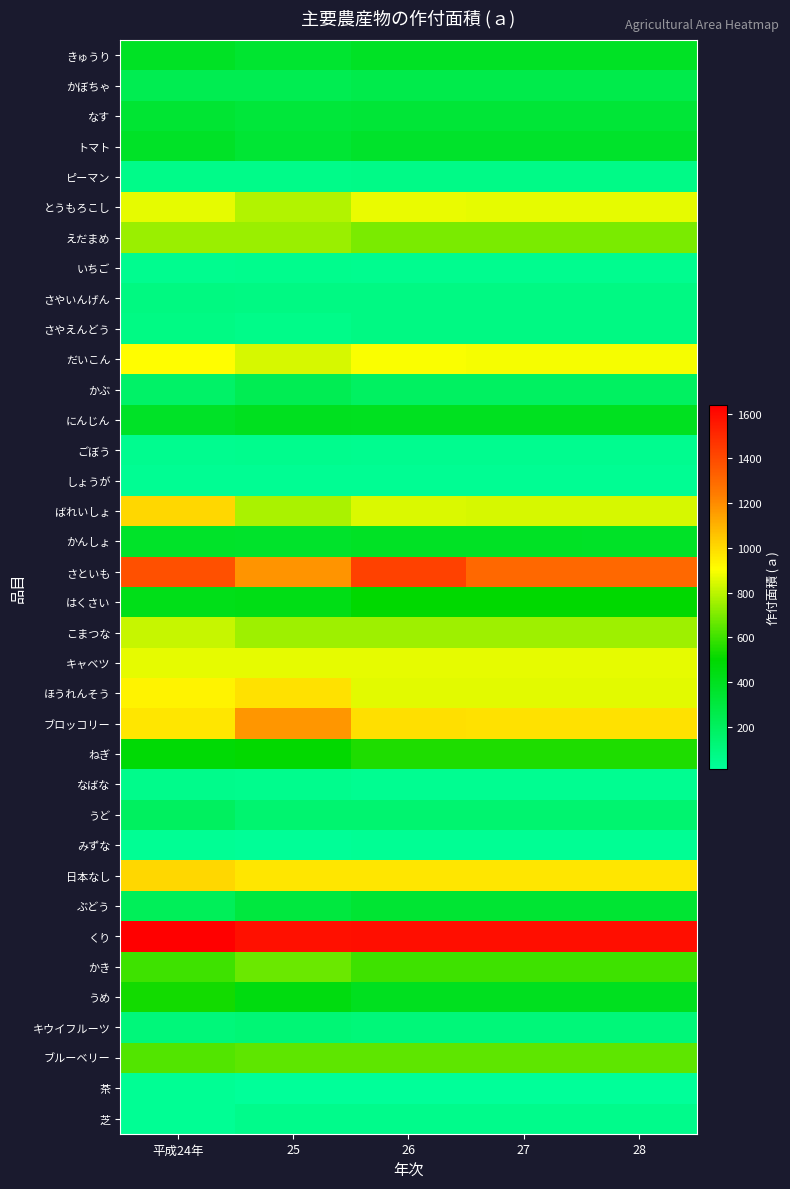

Reading left to right, what are all the values shown in this chart?

きゅうり: 平成24年=385	25=348	26=386	27=386	28=385
かぼちゃ: 平成24年=246	25=243	26=264	27=263	28=263
なす: 平成24年=338	25=315	26=329	27=329	28=329
トマト: 平成24年=375	25=335	26=363	27=363	28=363
ピーマン: 平成24年=67	25=67	26=71	27=71	28=71
とうもろこし: 平成24年=865	25=783	26=870	27=869	28=868
えだまめ: 平成24年=744	25=748	26=697	27=696	28=695
いちご: 平成24年=47	25=56	26=45	27=45	28=45
さやいんげん: 平成24年=91	25=87	26=83	27=83	28=83
さやえんどう: 平成24年=80	25=67	26=82	27=82	28=82
だいこん: 平成24年=913	25=843	26=896	27=895	28=894
かぶ: 平成24年=177	25=237	26=192	27=192	28=192
にんじん: 平成24年=375	25=404	26=395	27=394	28=394
ごぼう: 平成24年=46	25=51	26=48	27=47	28=47
しょうが: 平成24年=34	25=33	26=33	27=33	28=33
ばれいしょ: 平成24年=1005	25=774	26=845	27=844	28=843
かんしょ: 平成24年=368	25=365	26=381	27=381	28=380
さといも: 平成24年=1380	25=1180	26=1427	27=1305	28=1304
はくさい: 平成24年=421	25=435	26=500	27=500	28=499
こまつな: 平成24年=816	25=752	26=751	27=751	28=750
キャベツ: 平成24年=864	25=864	26=868	27=867	28=866
ほうれんそう: 平成24年=938	25=982	26=861	27=860	28=859
ブロッコリー: 平成24年=969	25=1175	26=985	27=984	28=983
ねぎ: 平成24年=483	25=507	26=547	27=546	28=546
なばな: 平成24年=58	25=51	26=42	27=42	28=42
うど: 平成24年=200	25=149	26=151	27=151	28=151
みずな: 平成24年=31	25=24	26=31	27=30	28=30
日本なし: 平成24年=1009	25=970	26=970	27=970	28=969
ぶどう: 平成24年=221	25=300	26=339	27=339	28=339
くり: 平成24年=1639	25=1585	26=1594	27=1592	28=1591
かき: 平成24年=597	25=670	26=598	27=598	28=597
うめ: 平成24年=530	25=455	26=404	27=404	28=404
キウイフルーツ: 平成24年=109	25=128	26=118	27=118	28=118
ブルーベリー: 平成24年=633	25=652	26=652	27=651	28=650
茶: 平成24年=29	25=12	26=17	27=17	28=16
芝: 平成24年=26	25=60	26=60	27=60	28=60